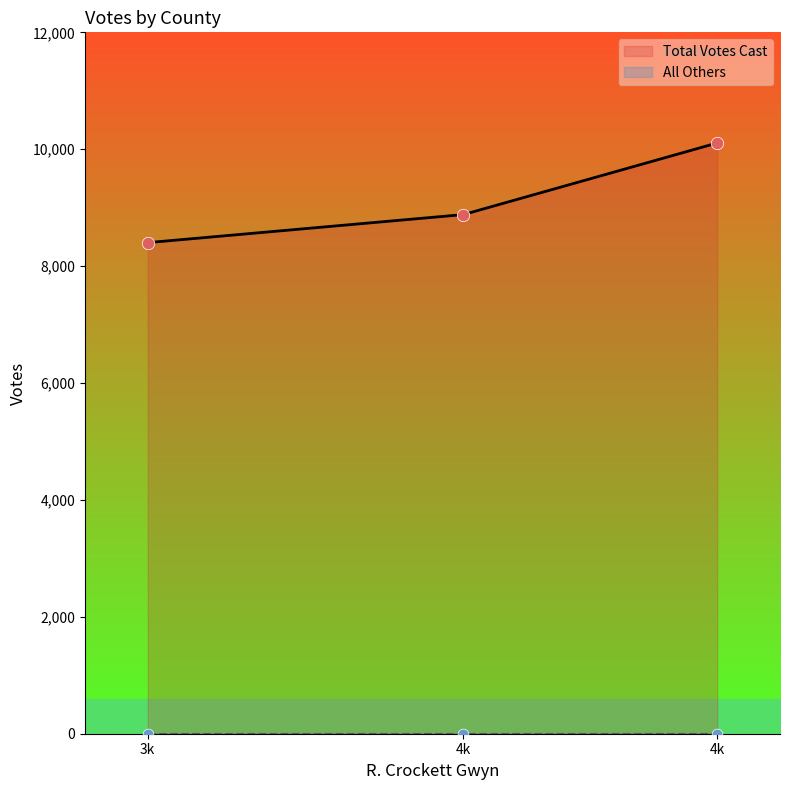

Which series contains the lowest Y value?

All Others